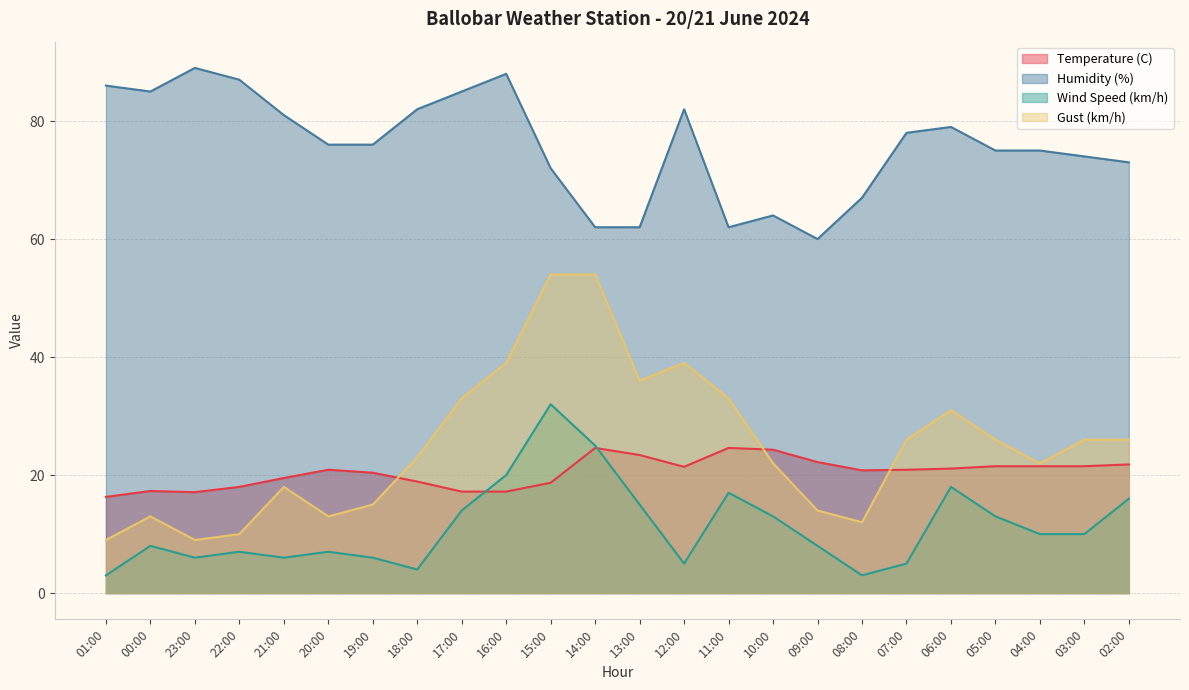

How many data points in Temperature (C) are above 20?

15